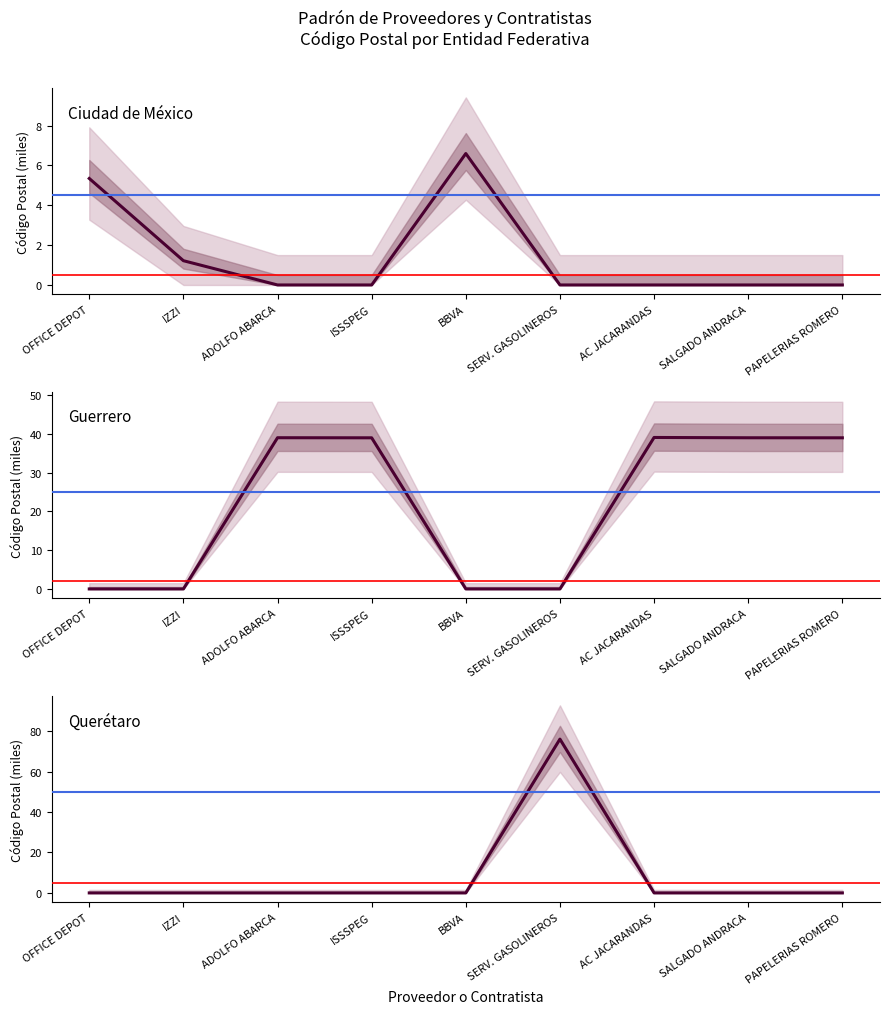

Is it true that Querétaro equals -44.1 at SALGADO ANDRACA?

False